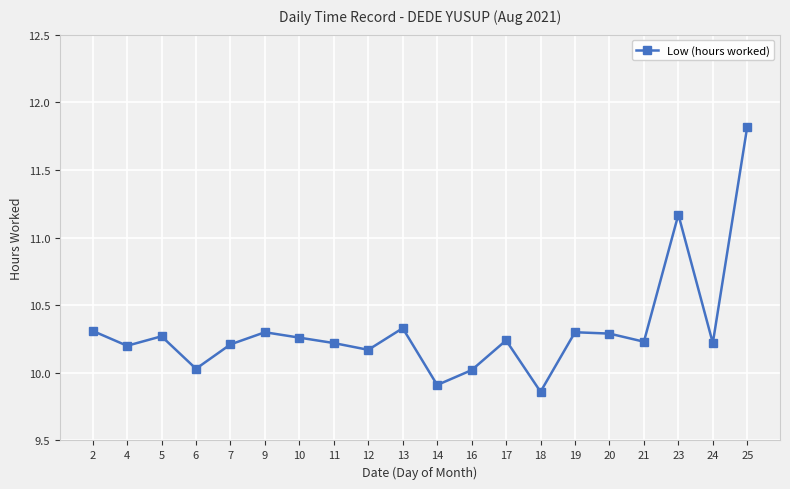

Which label corresponds to the largest value in the chart?

25